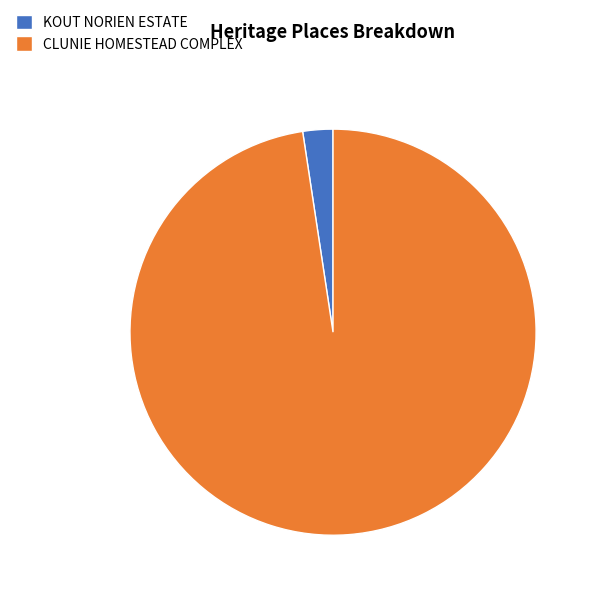

What is the largest slice in the pie chart?

CLUNIE HOMESTEAD COMPLEX